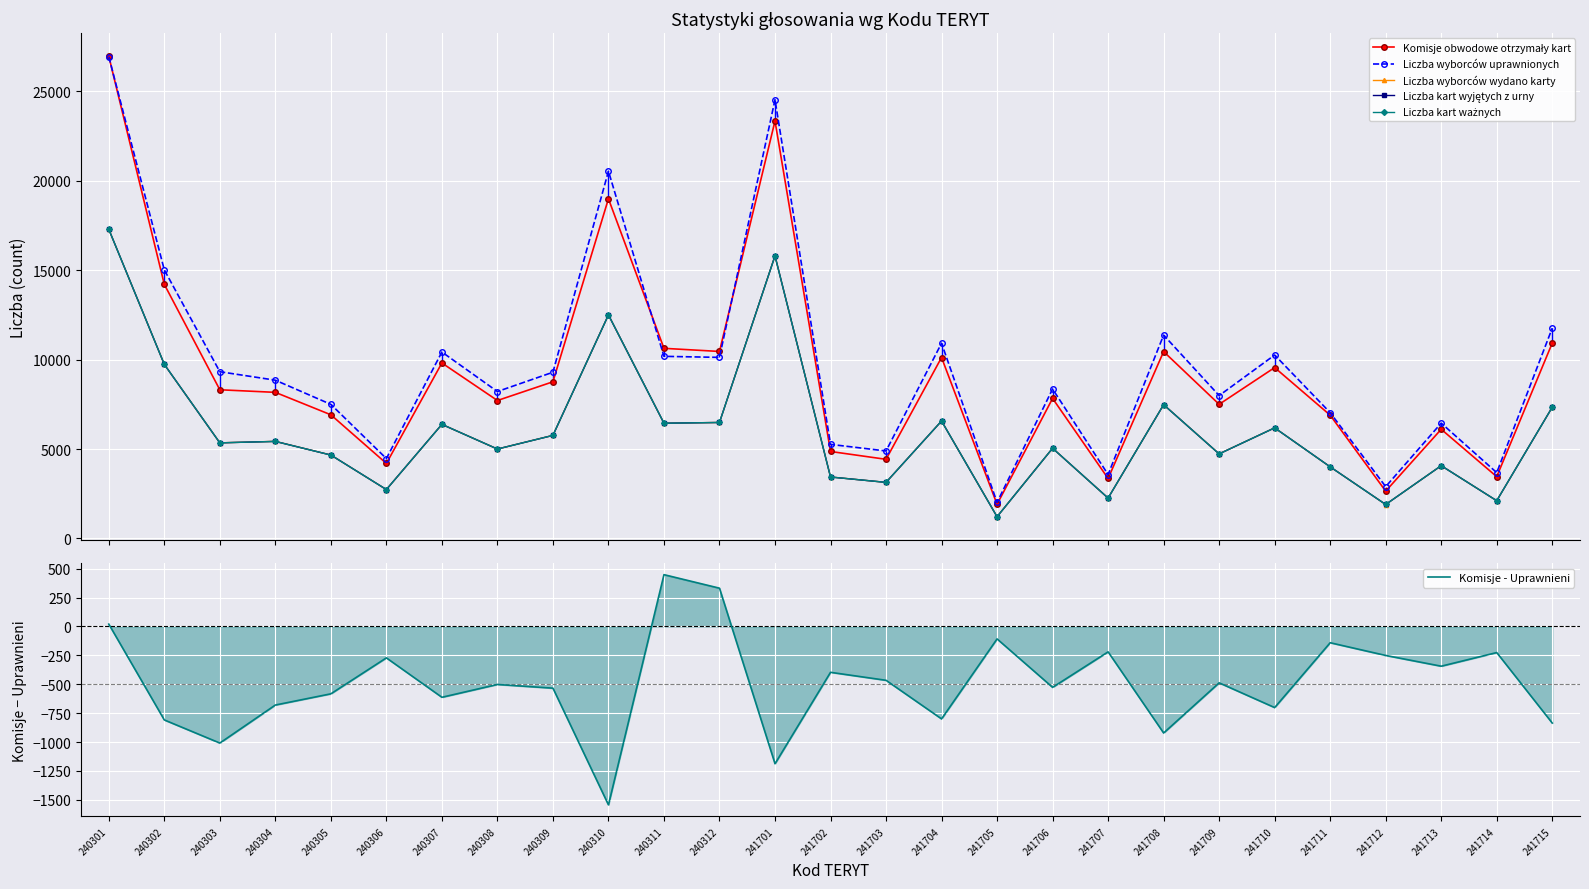

What is the lowest value of the Liczba wyborców wydano karty series?

1217